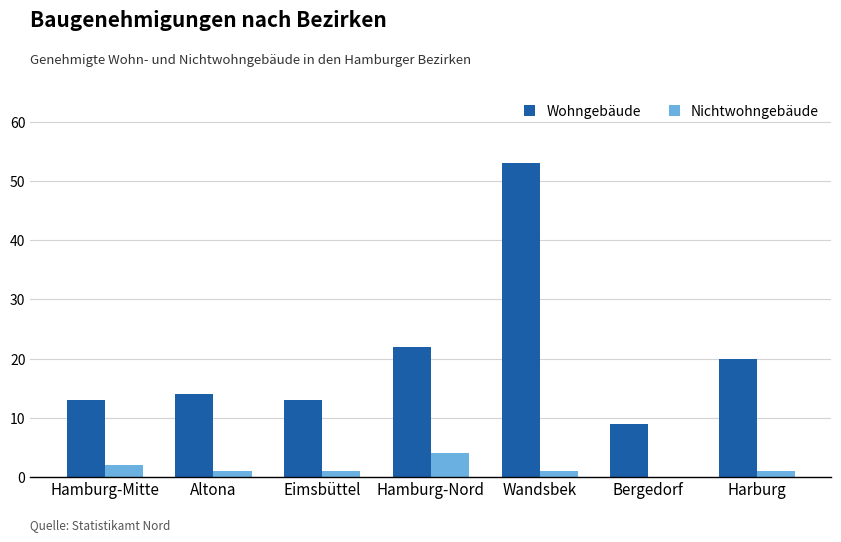

What is the spread (max minus min) of values at Bergedorf?

9